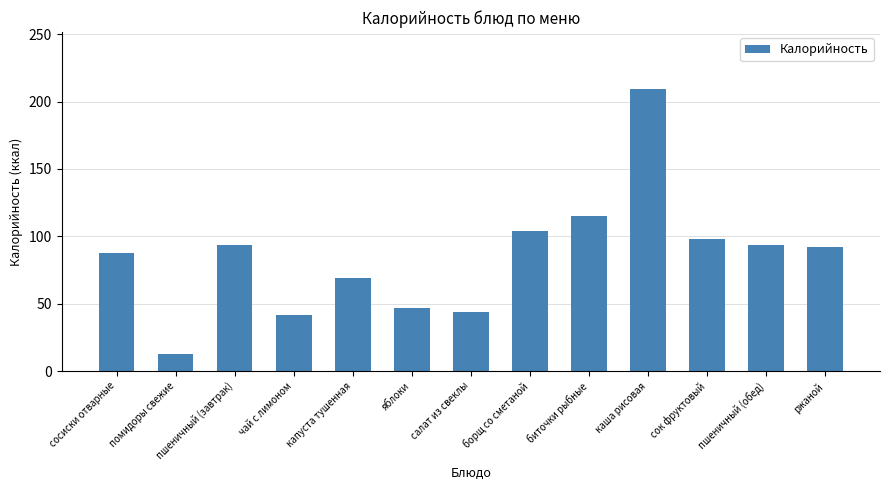

Approximately how many times larger is the value at капуста тушенная compared to пшеничный (завтрак)?

0.7